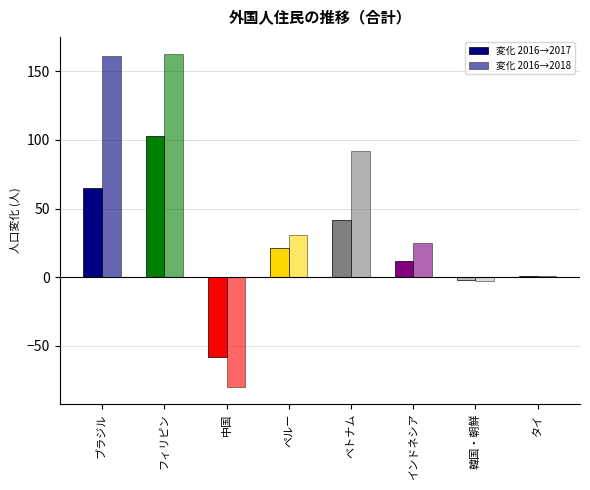

Count the number of categories in the chart.

8